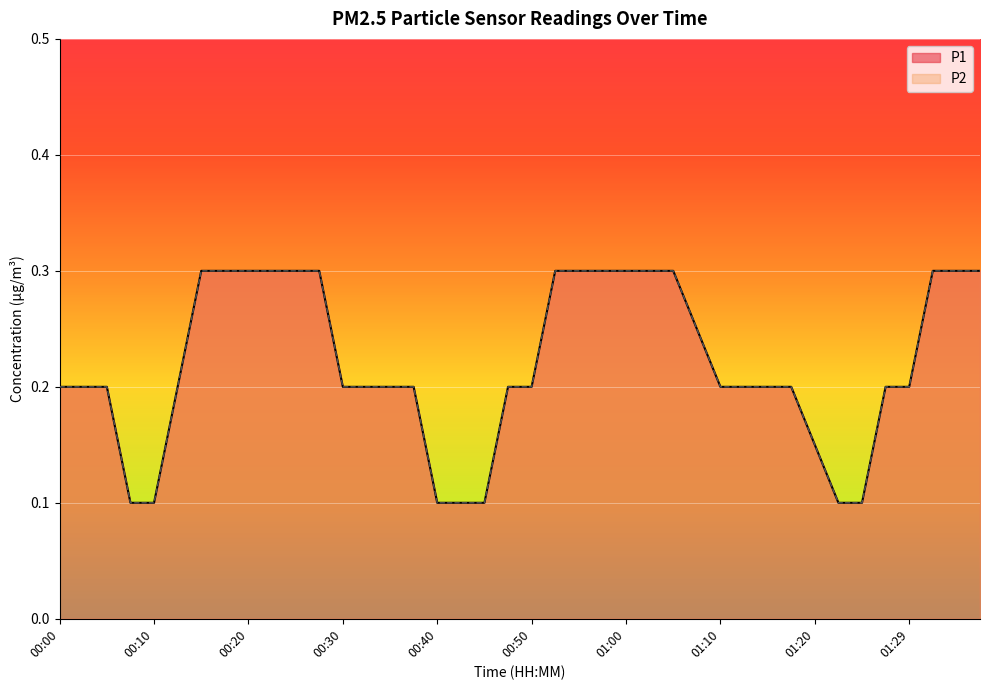

The P1 series shows 0.1 at 00:15. True or false?

False